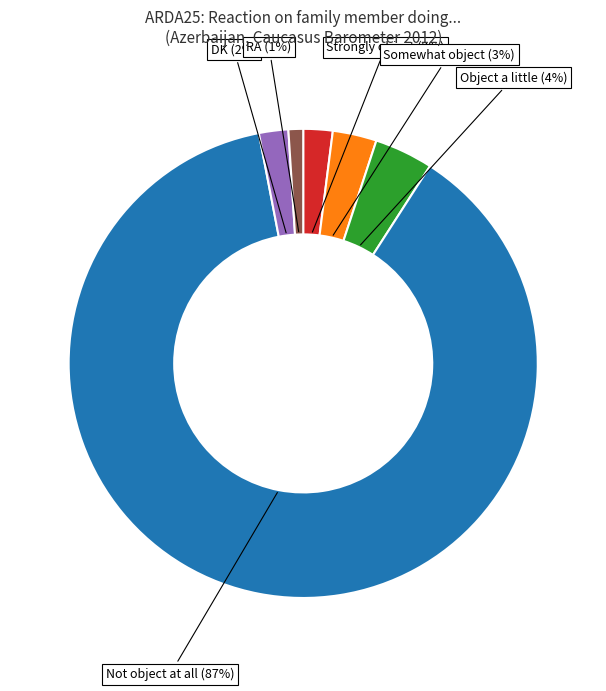

Does any single category account for the majority?

Yes